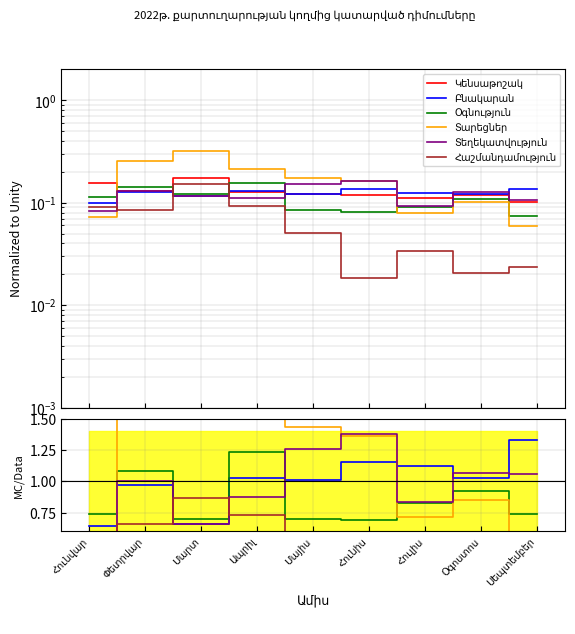

Where is Բնակարան nearest to the value 0?

Հունվար